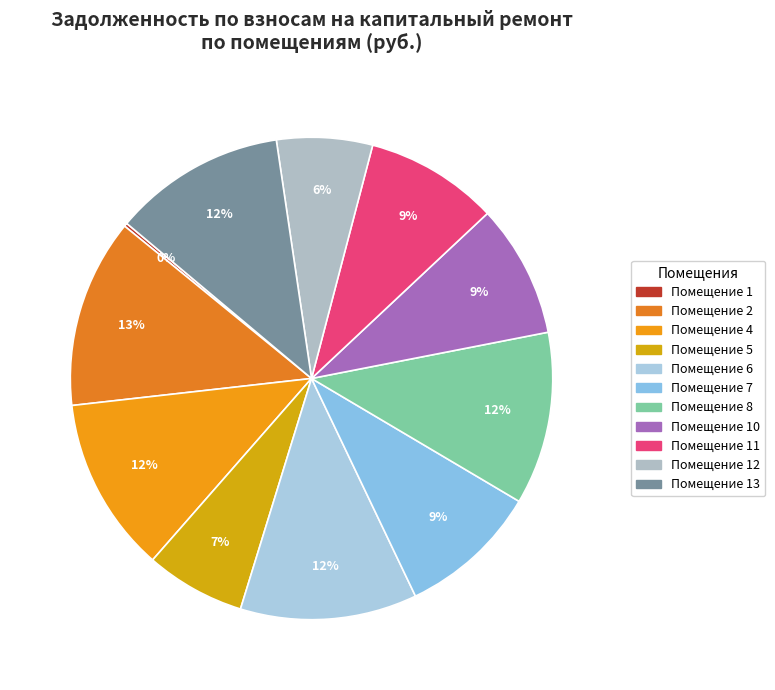

What is the largest slice in the pie chart?

2